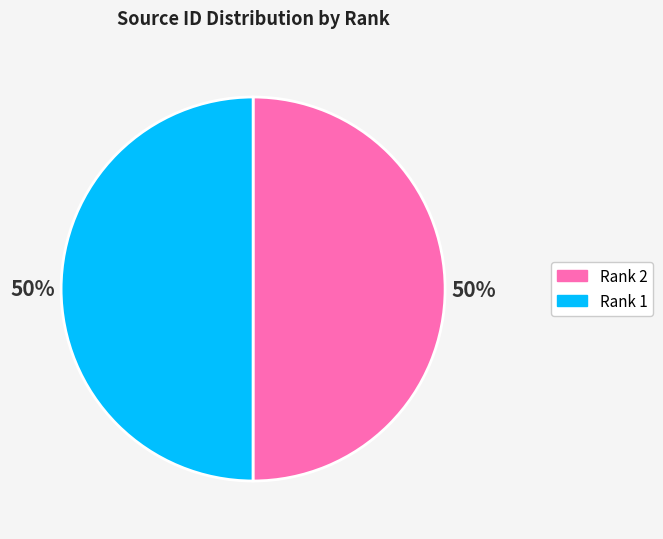

To the nearest percent, what is the average slice percentage?

50%